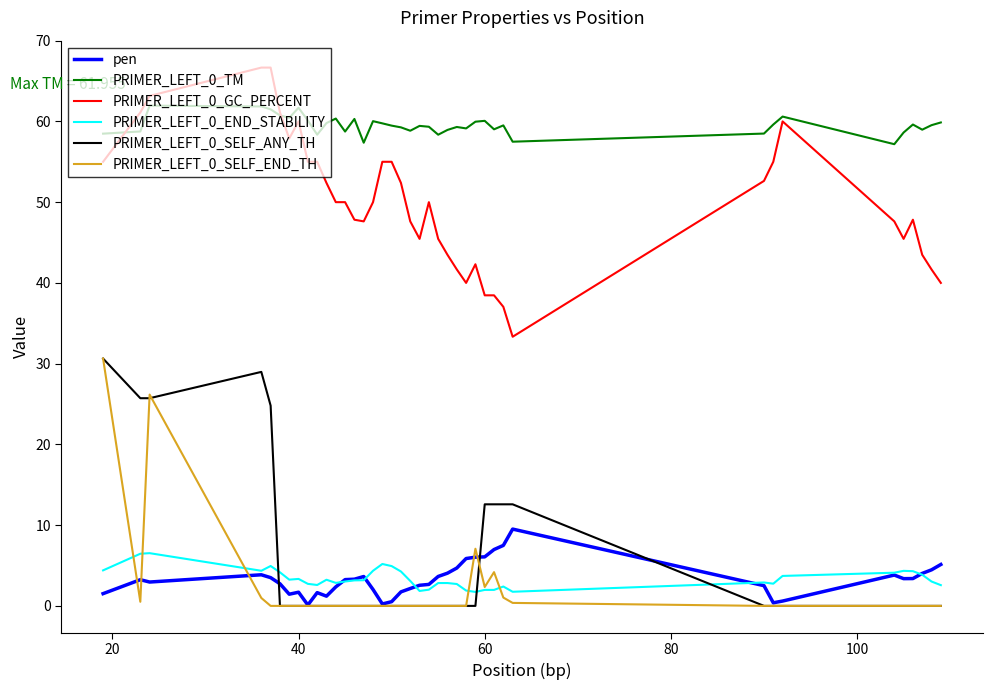

Count the number of categories in the chart.

40